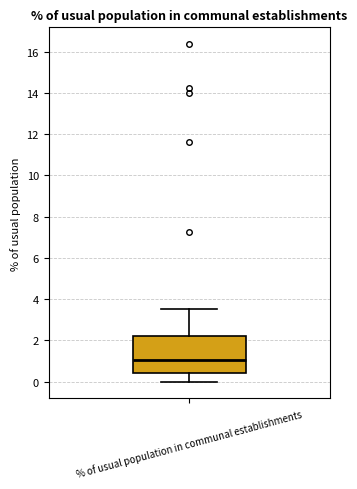

Transcribe this box plot: give where the median line is, the range the box spans, and where the two whiskers end, as read against the y-axis. The values are not printed on the chart, so give them approximately, as read against the axis.

median 1.0, box 0.4 to 2.2, whiskers 0.0 to 3.6